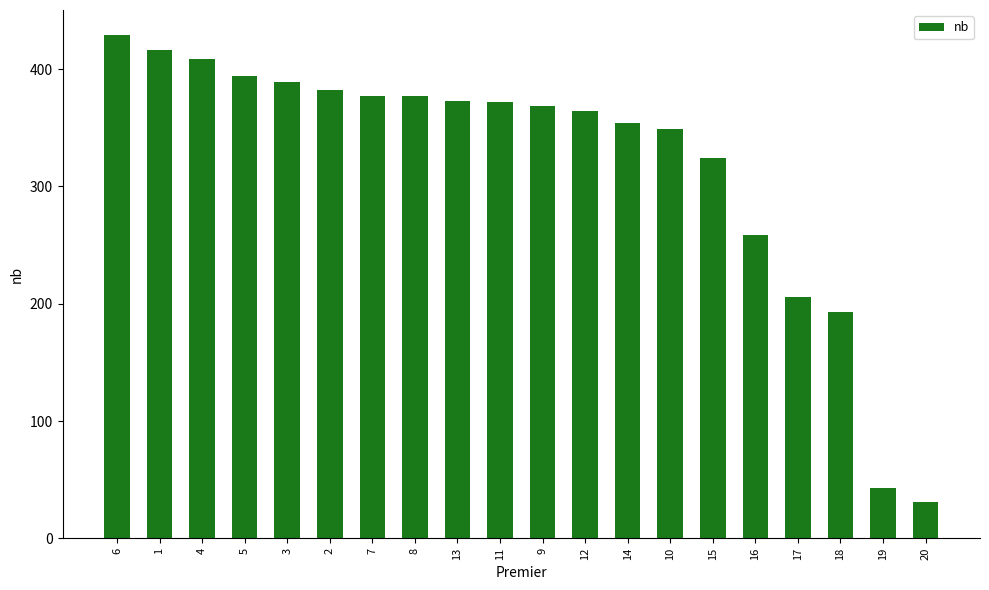

True or false: the data shows 112 at 12.

False